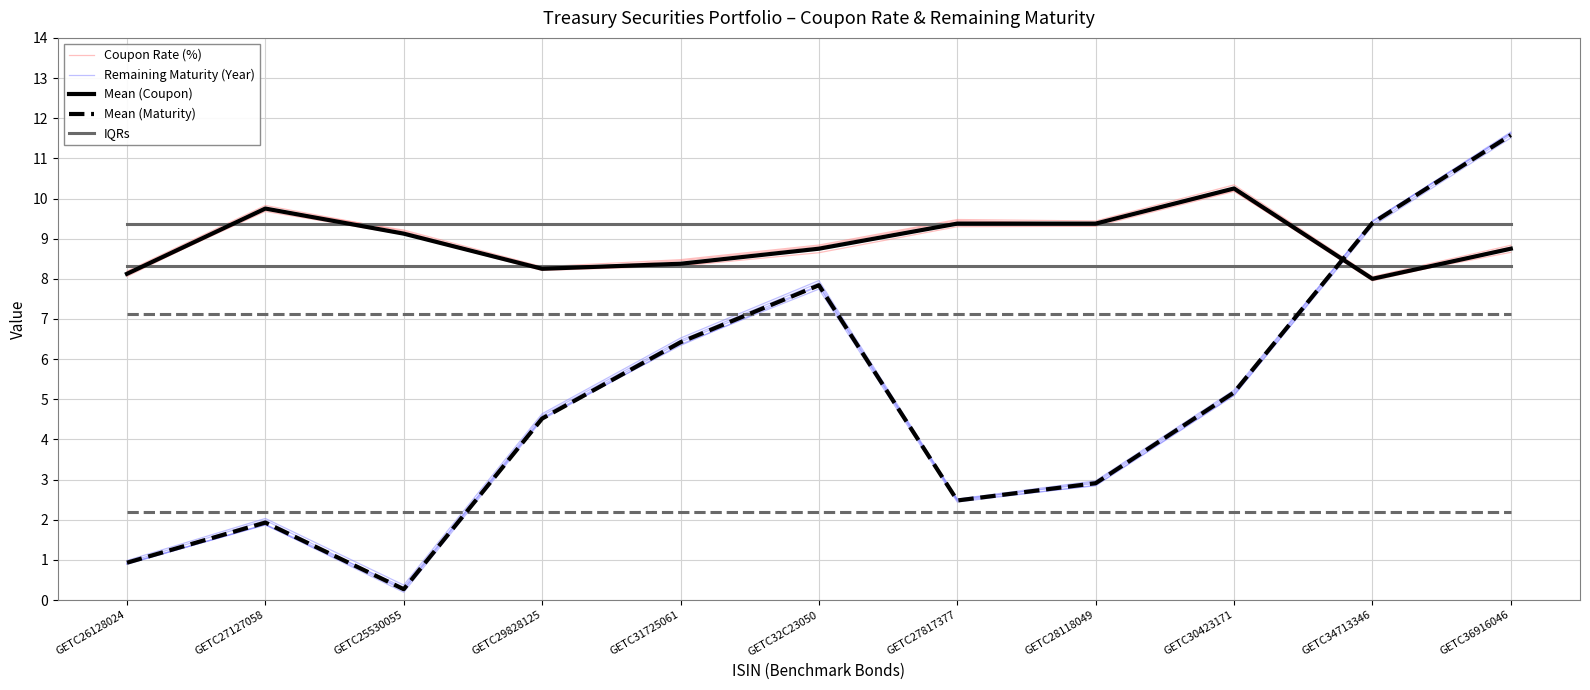

How many interior local peaks does the Mean (Maturity) series have?

2